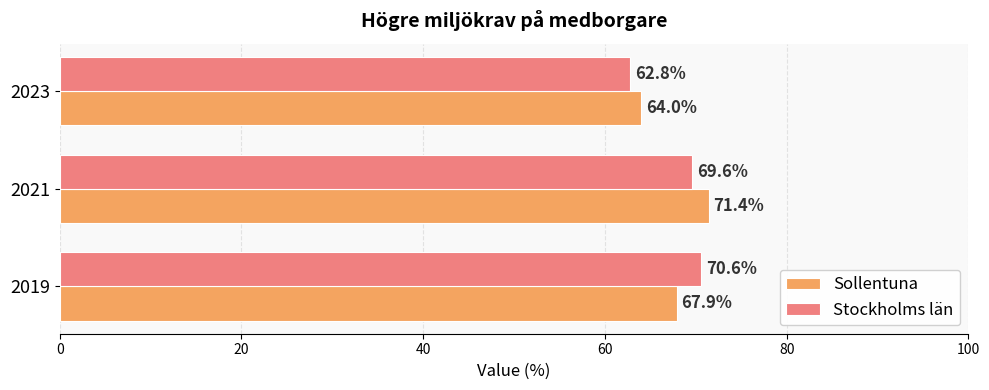

True or false: Stockholms län has a value of 122.4 at 2019.

False